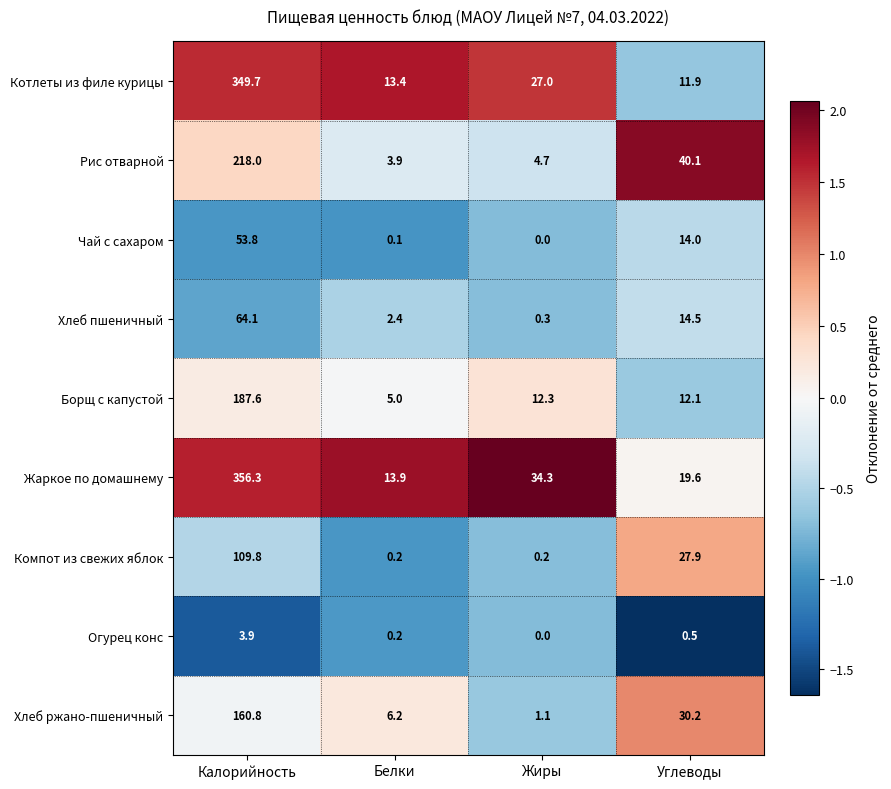

Between Калорийность and Белки, which series saw the biggest shift?

Жаркое по домашнему